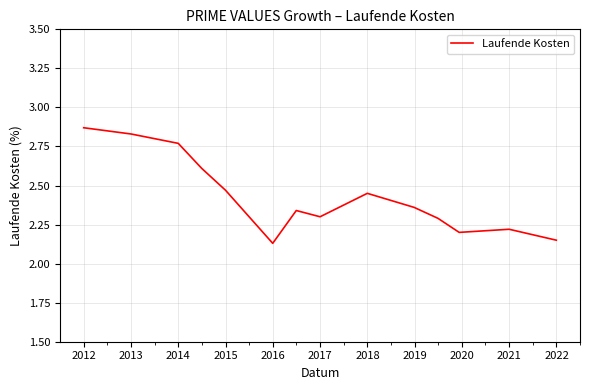

How many interior local peaks (higher than both neighbors) does the data have?

3